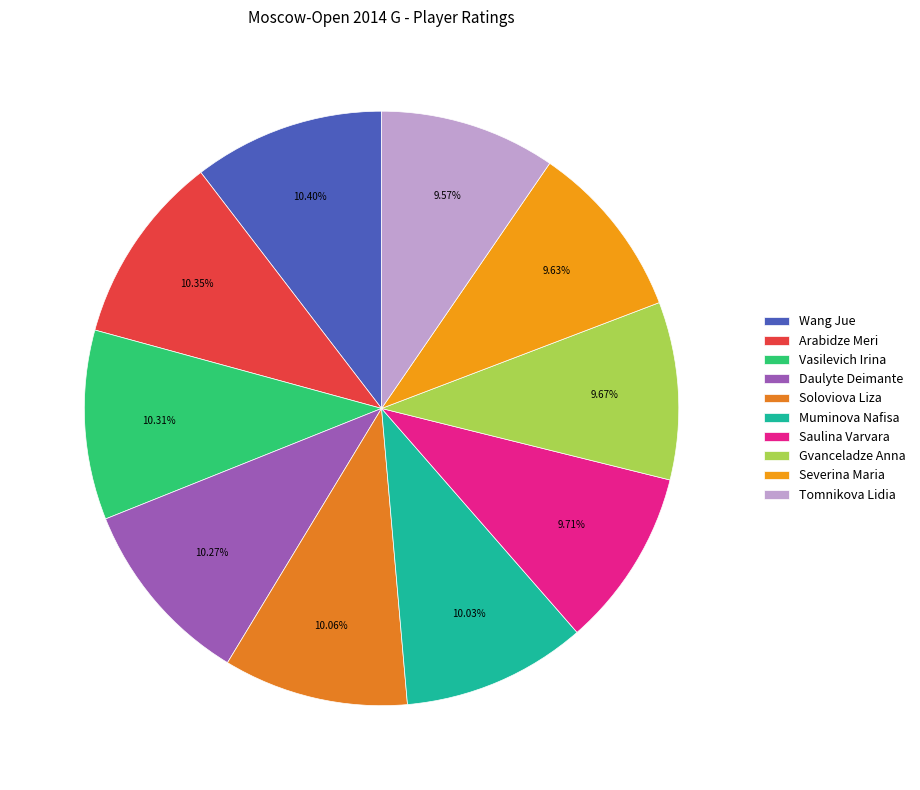

To the nearest percent, what is the combined percentage of Wang Jue and Gvanceladze Anna?

20%